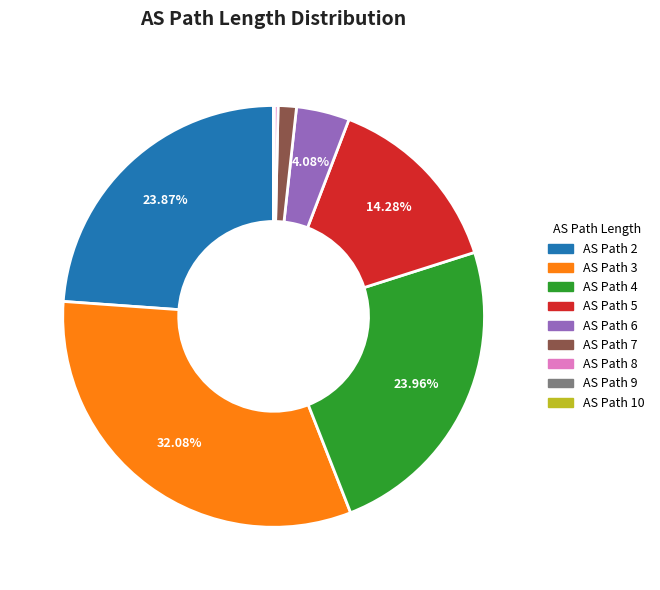

Is there a majority slice in this chart?

No